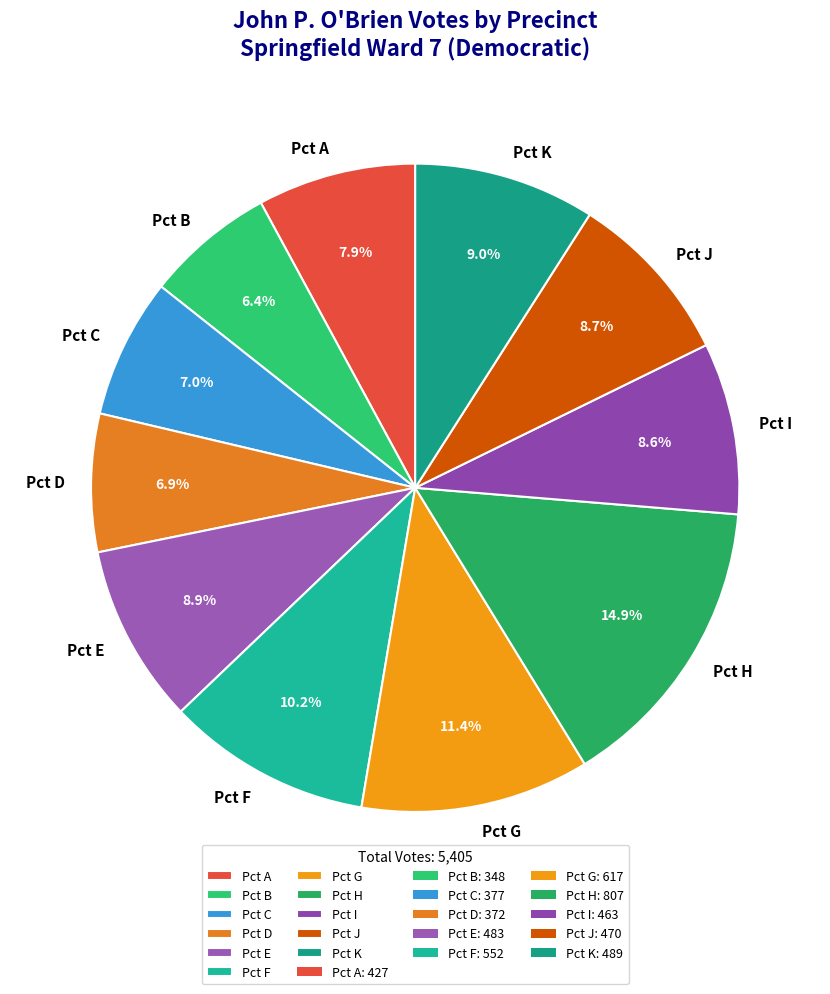

To the nearest percent, what is the average slice percentage?

9%